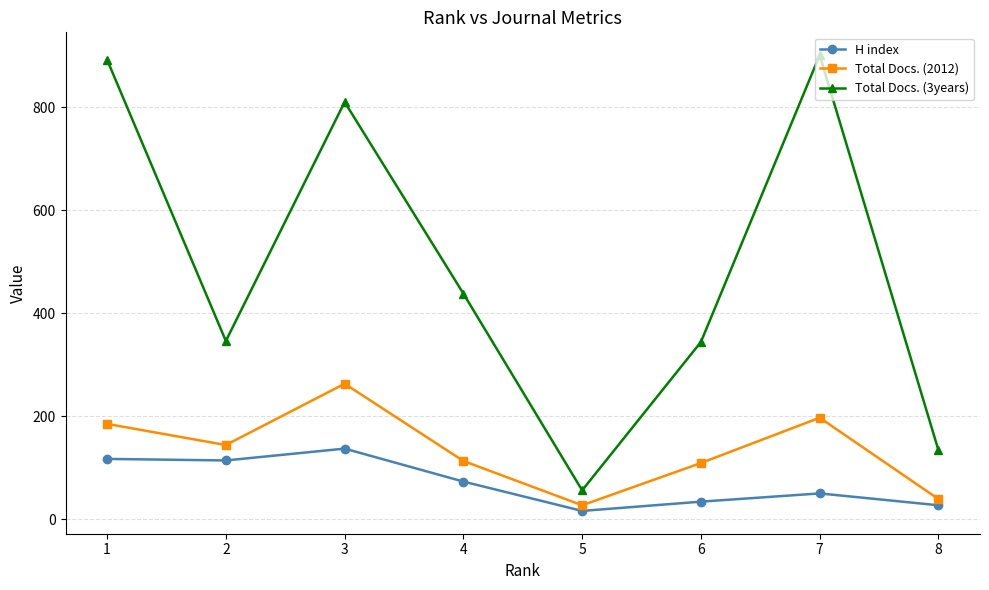

True or false: Total Docs. (3years) has more than 0 points higher than both neighbors.

True